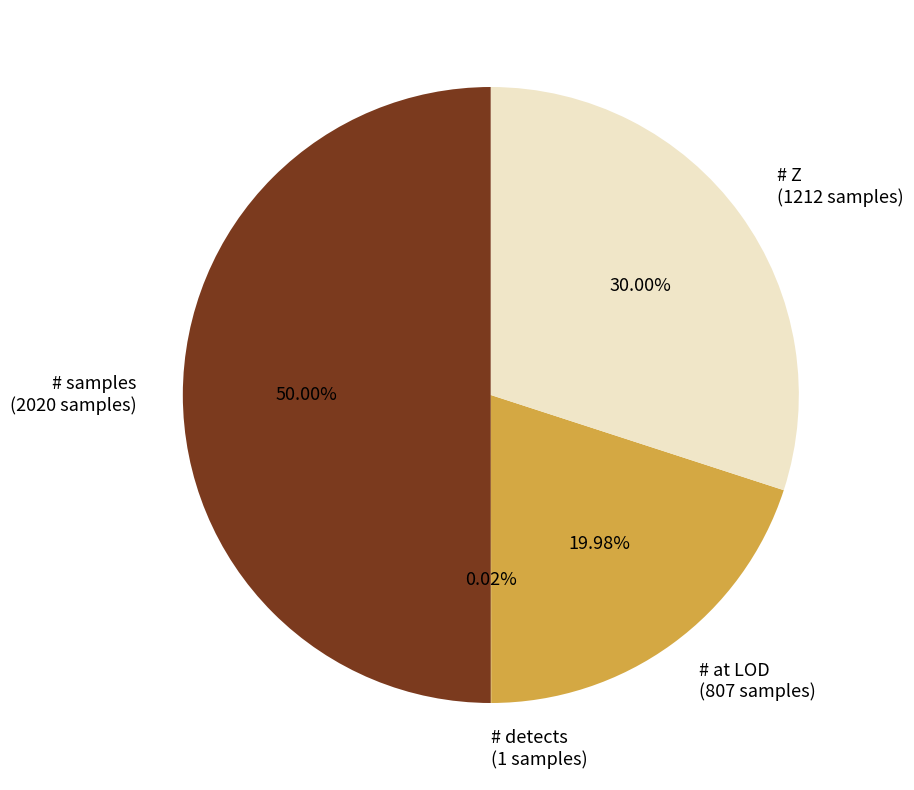

What percentage is the # Z slice, to the nearest percent?

30%